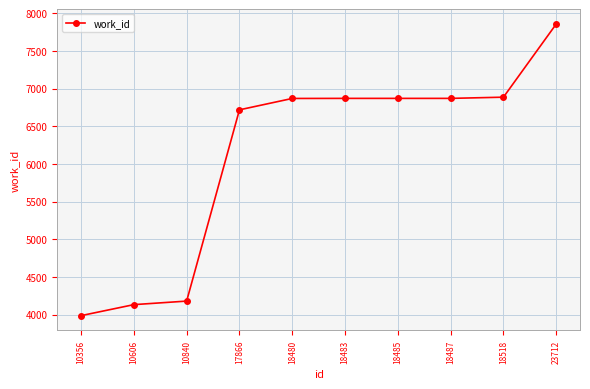

What is the sum of the values at 17866 and 18480?

13585